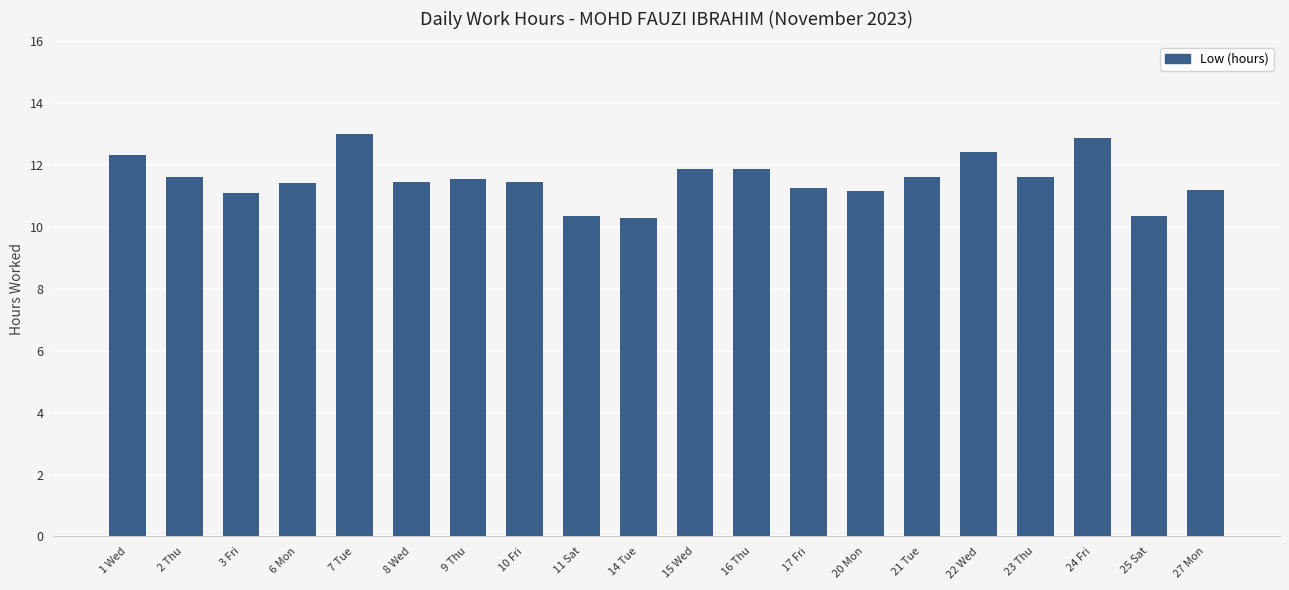

Approximately how many times larger is the value at 6 Mon compared to 3 Fri?

1.0